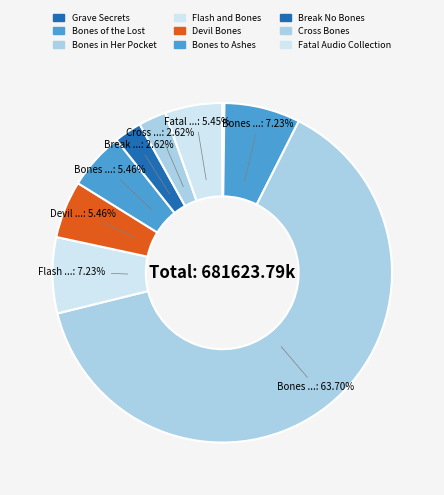

To the nearest percent, what is the difference between the Cross Bones and Bones of the Lost slice percentages?

5%